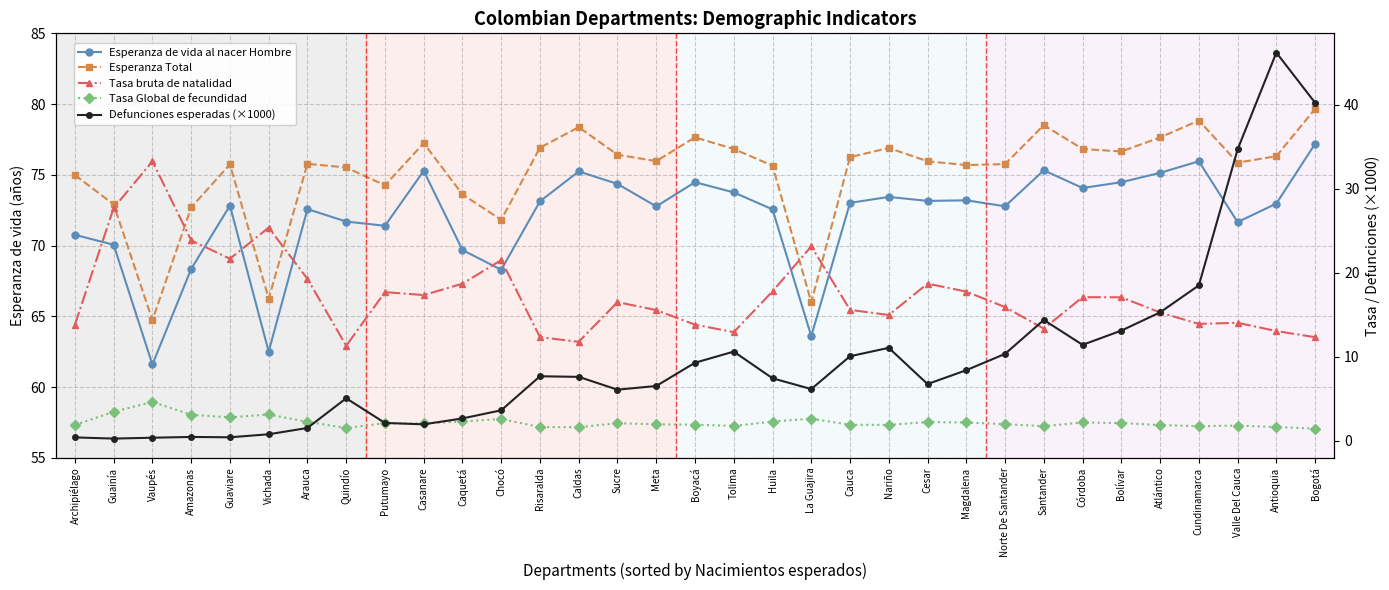

What is the smallest value displayed?

0.3